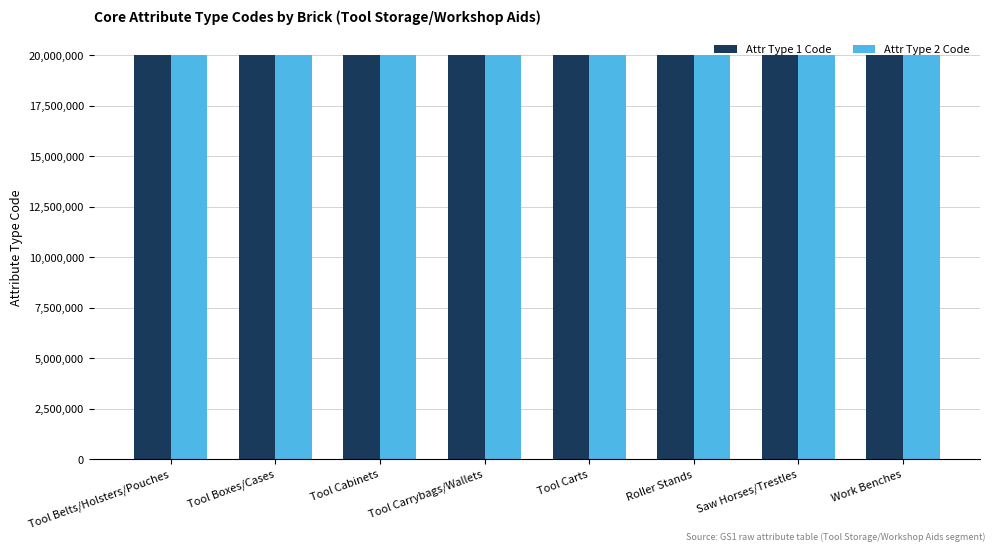

Is it true that Attr Type 2 Code equals 28914929 at Tool Carts?

False